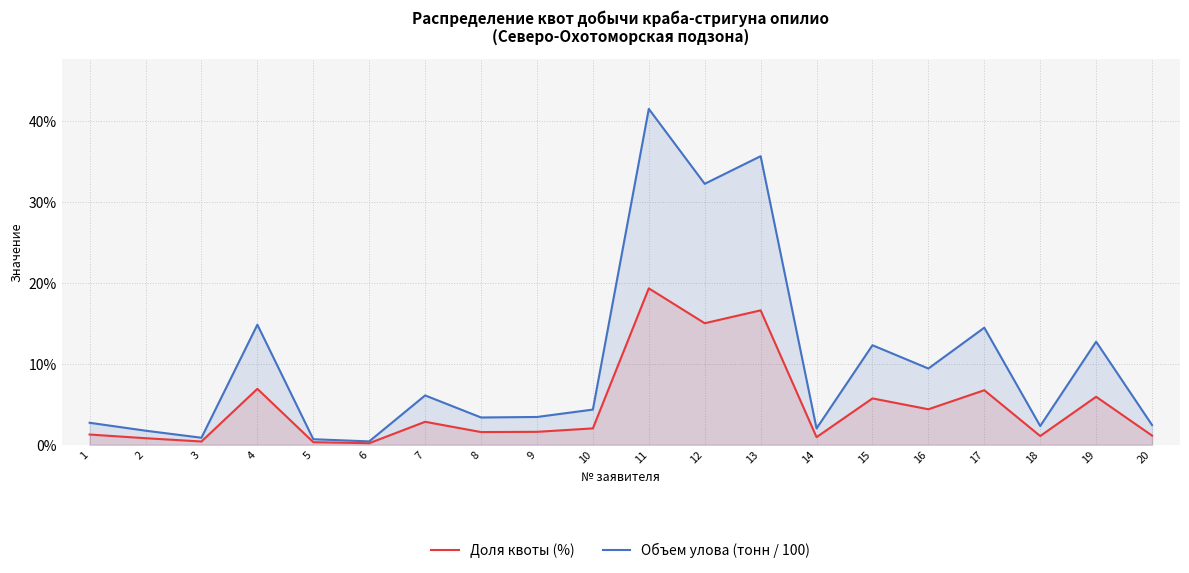

Rank the series by their average value, from highest to lowest.

Объем улова (тонн / 100), Доля квоты (%)